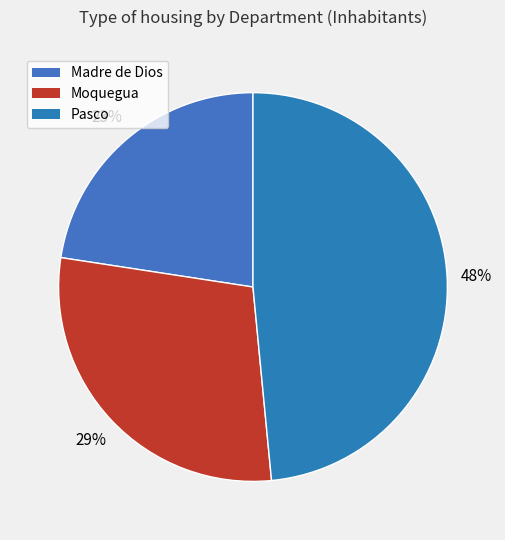

What is the total percentage of Moquegua and Pasco?

77.4%